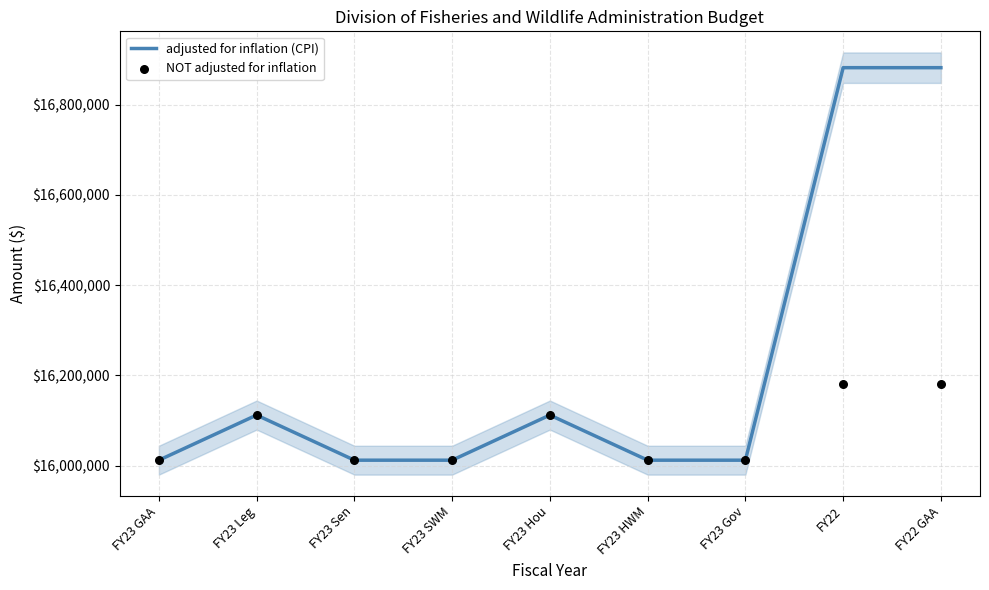

At how many categories does at least one series exceed 16529267?

2